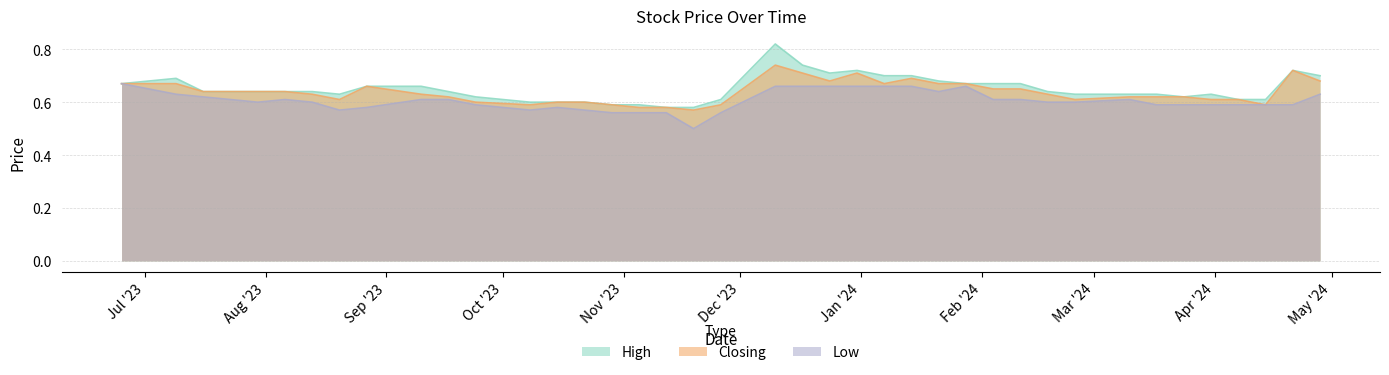

Rank the series by their maximum value, from lowest to highest.

Low, Closing, High